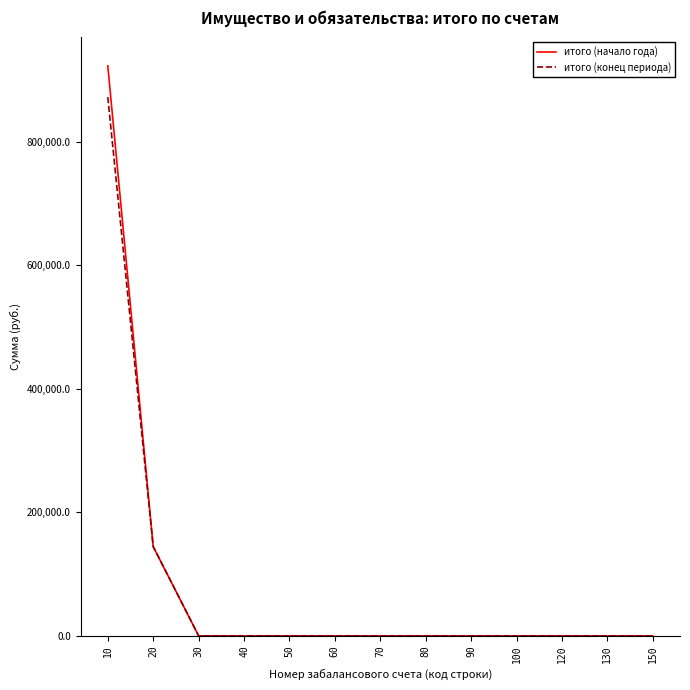

Rank the series by their maximum value, from highest to lowest.

итого (начало года), итого (конец периода)